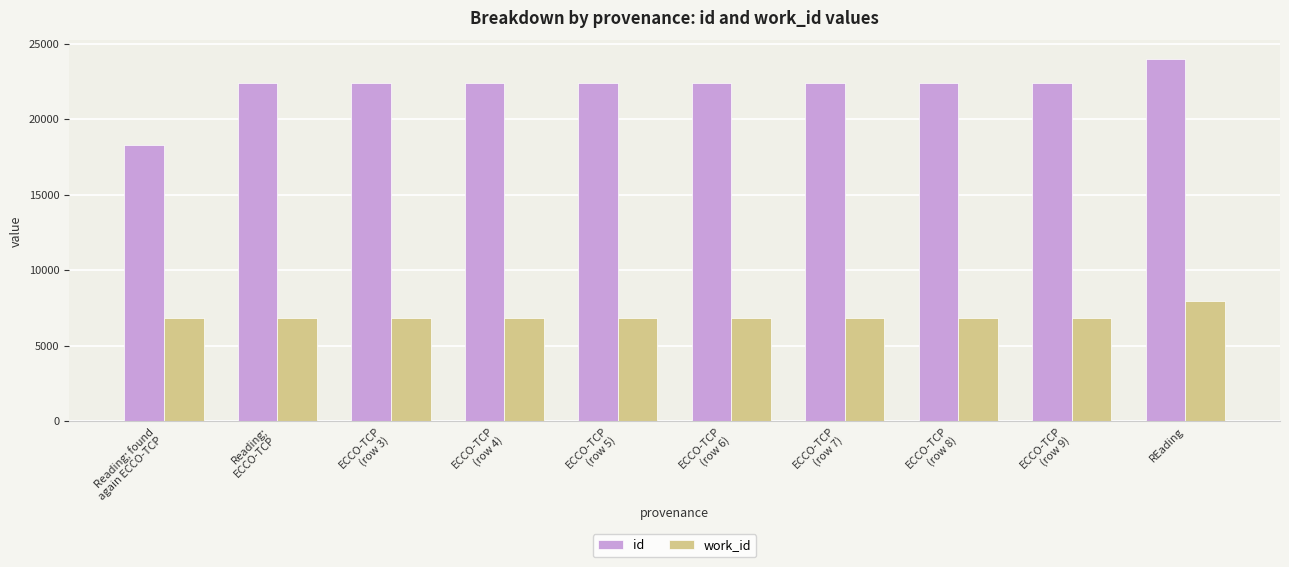

What is the value of the work_id bar at the 1st from the left?

6816